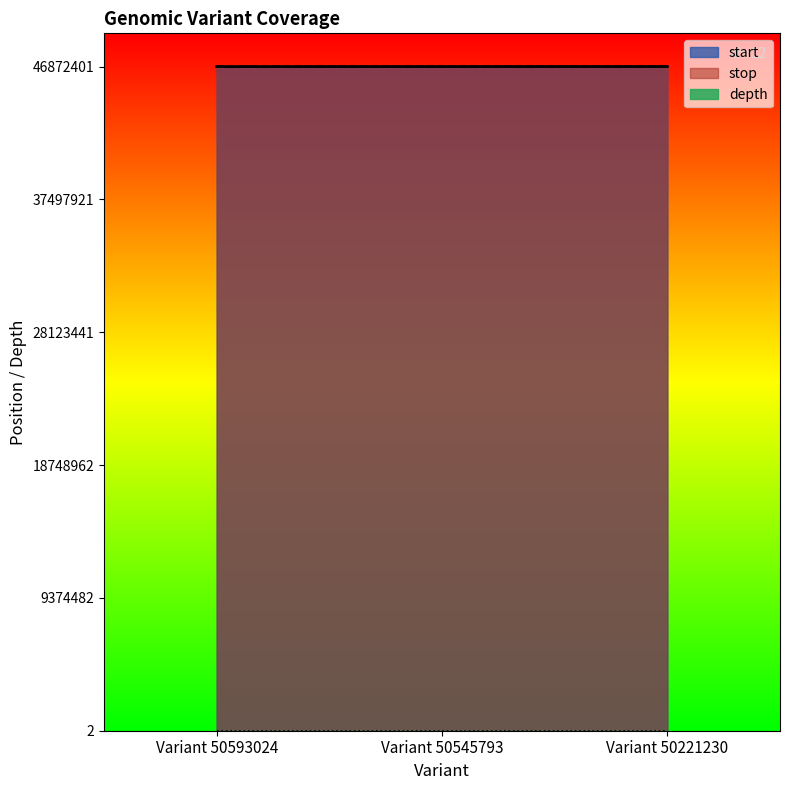

How many data points does each series have?

3